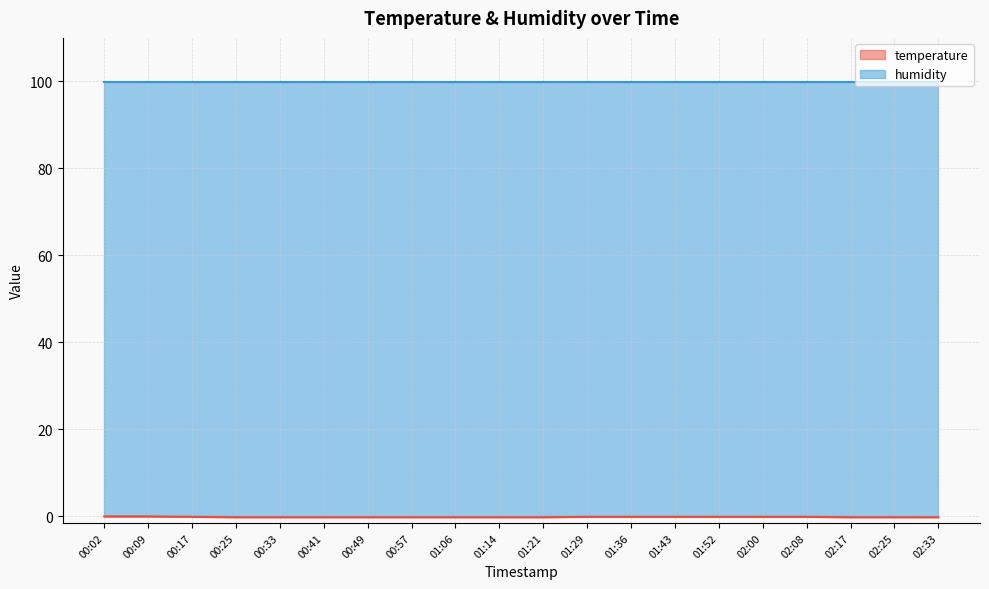

Is it true that humidity equals 99.9 at 00:41?

True